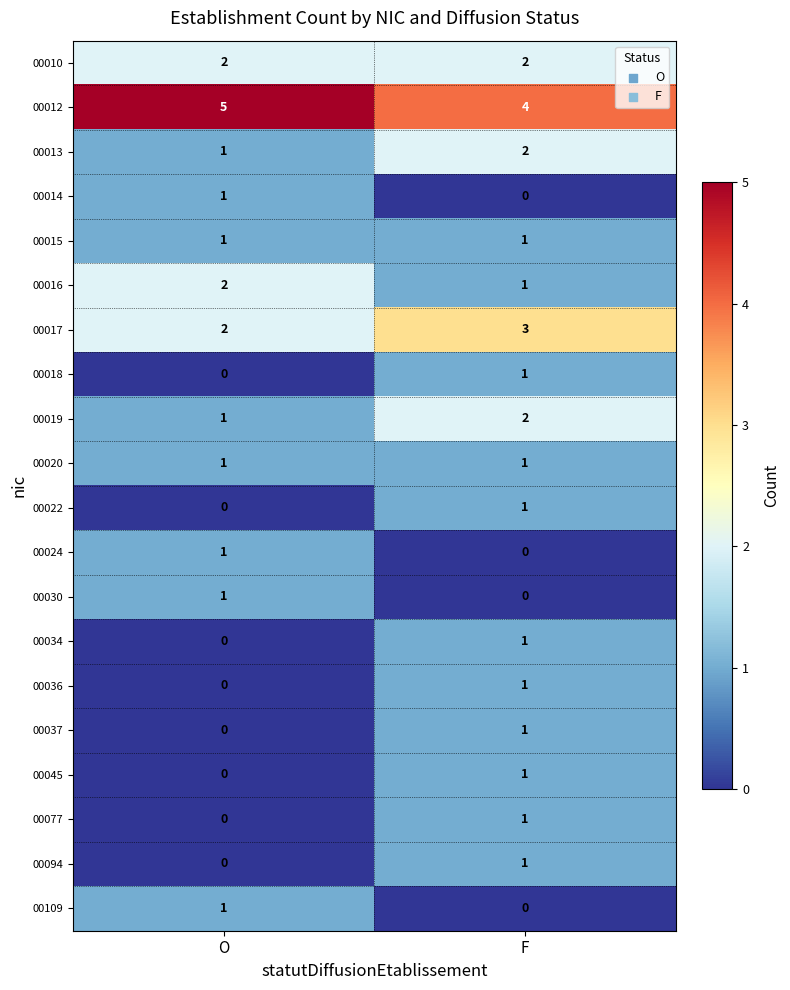

List the labels in order of 00077 value, largest first.

F, O